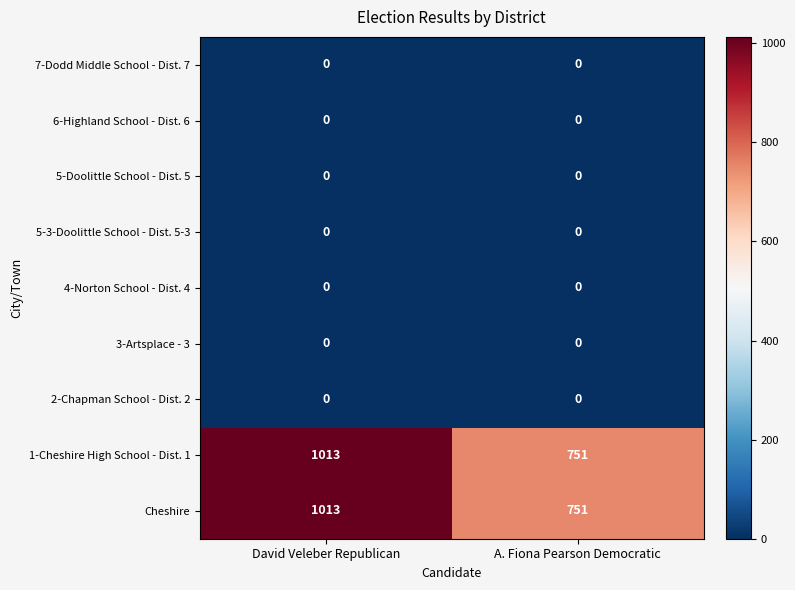

What is the total value across all series at David Veleber Republican?

2026